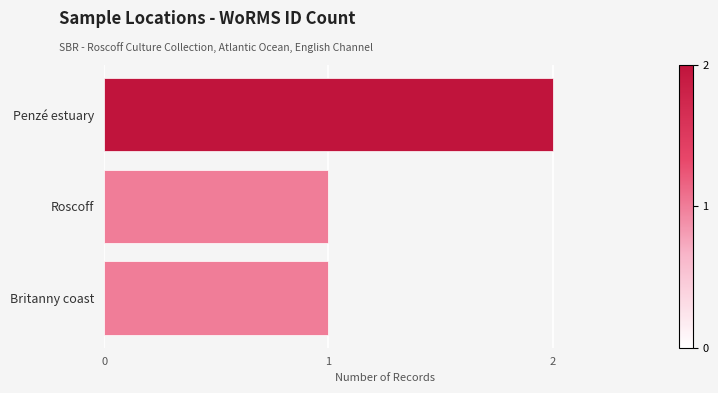

How many bars are there in total?

3